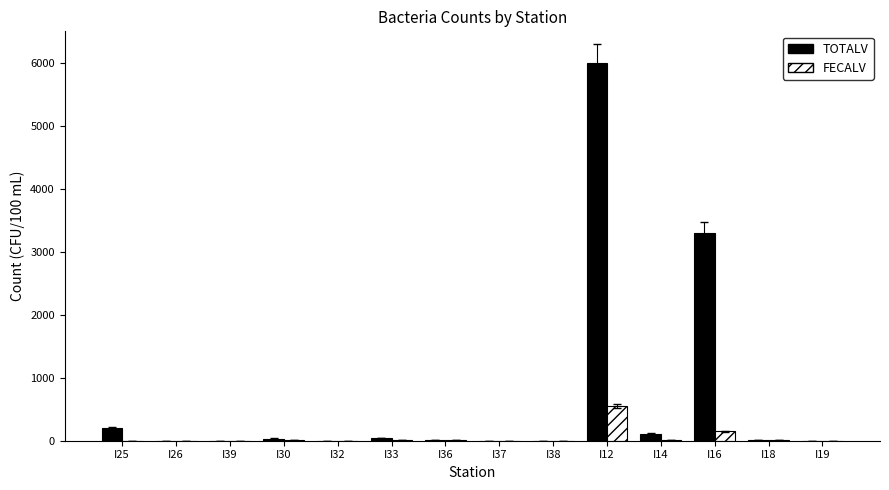

At which label is FECALV closest to 276?

I16